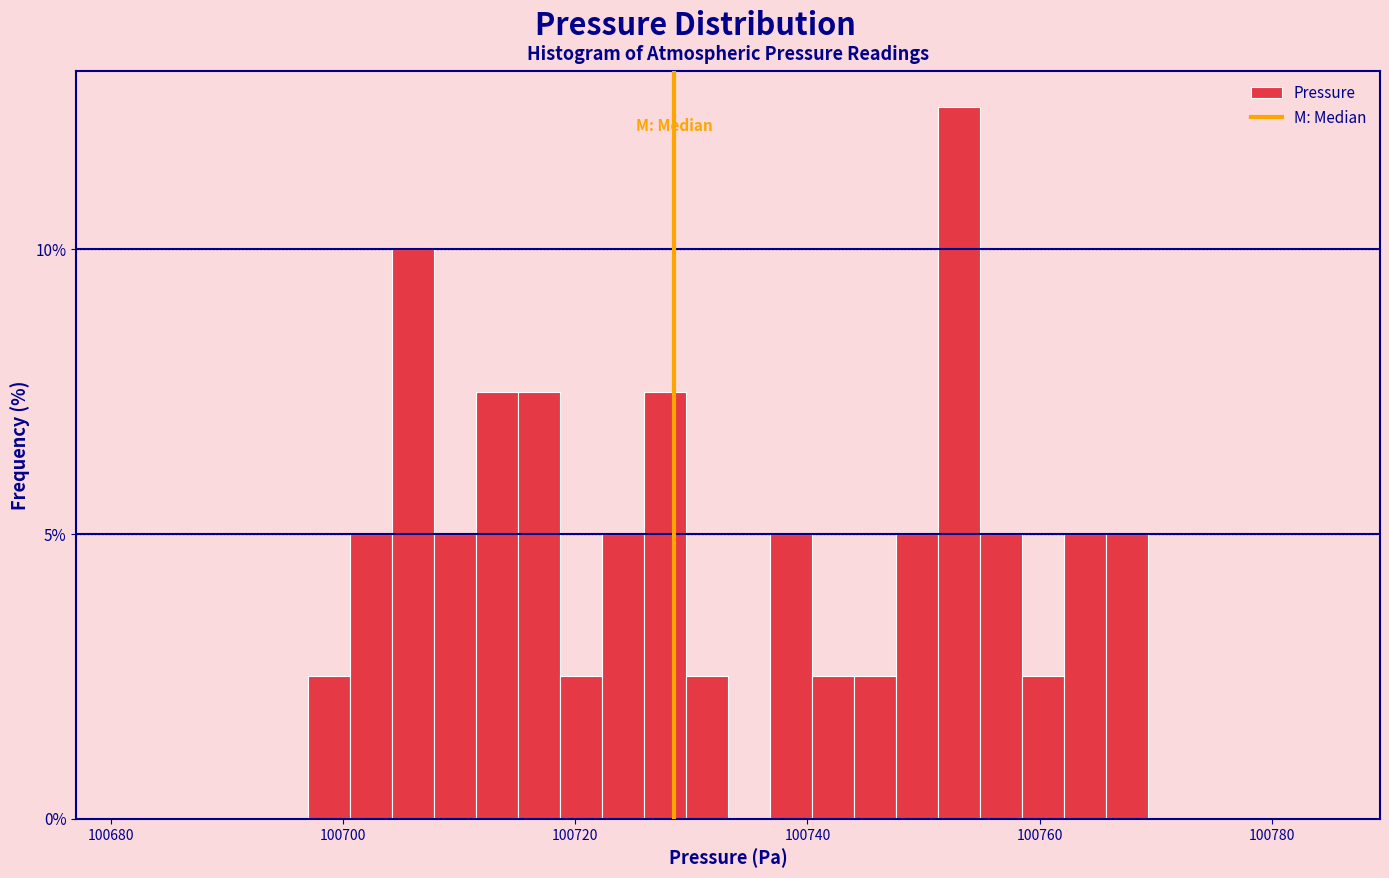

Read against the x-axis, roughly where is the centre of the tallest bar?

100754